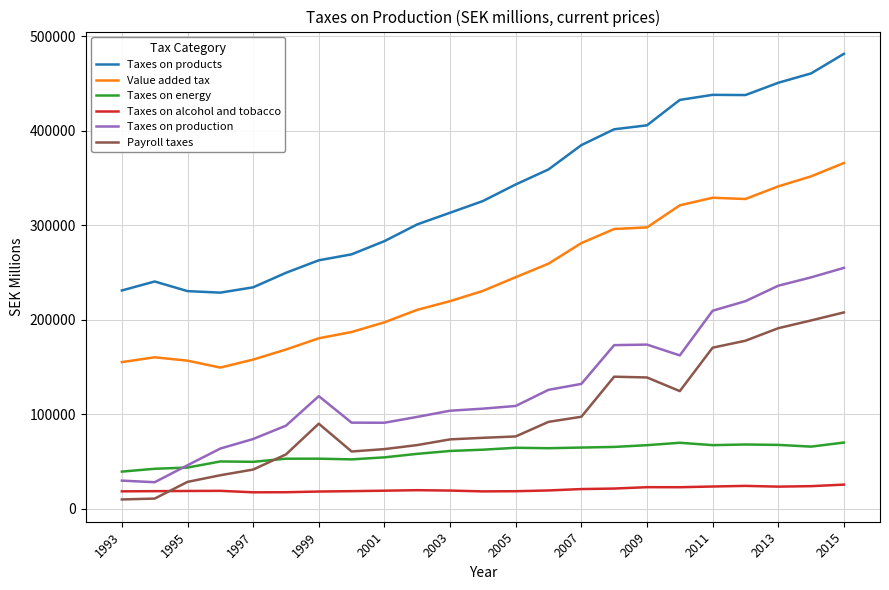

True or false: Taxes on alcohol and tobacco and Taxes on energy intersect in this chart.

False